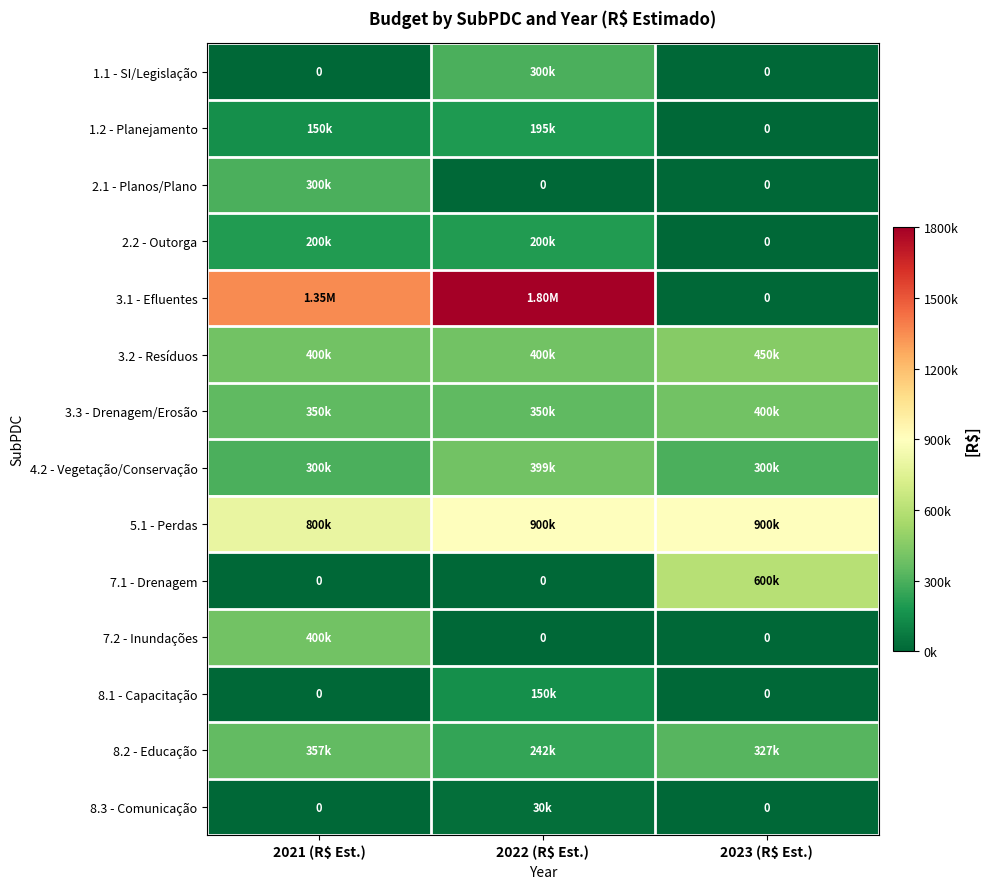

Which category has the lowest value across all series?

2021 (R$ Est.)